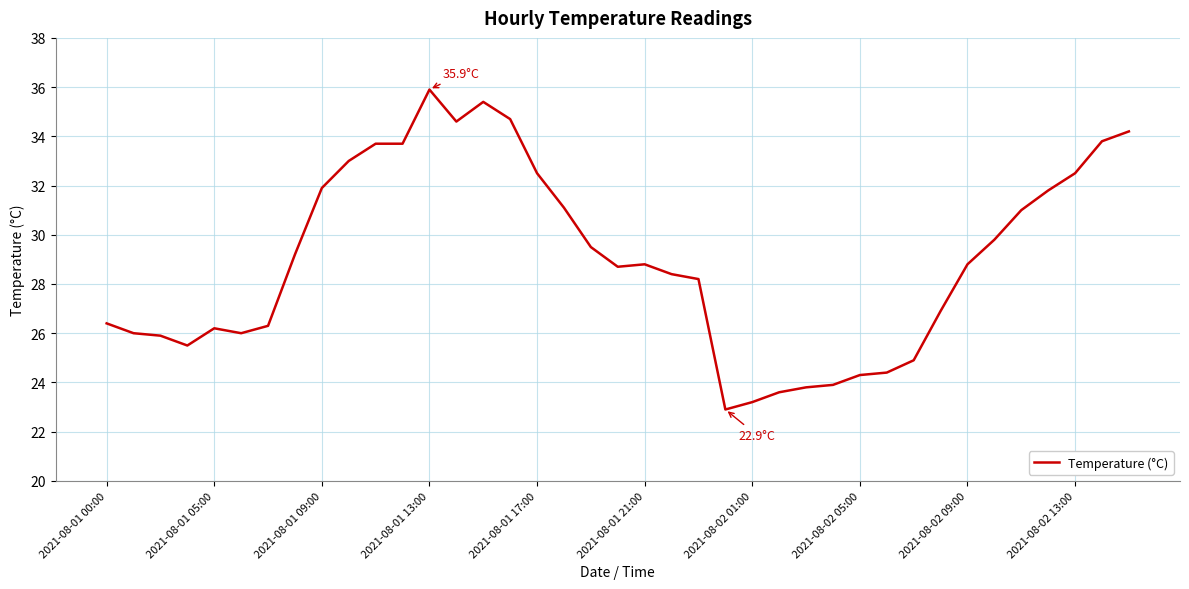

What is the minimum value shown in the chart?

22.9